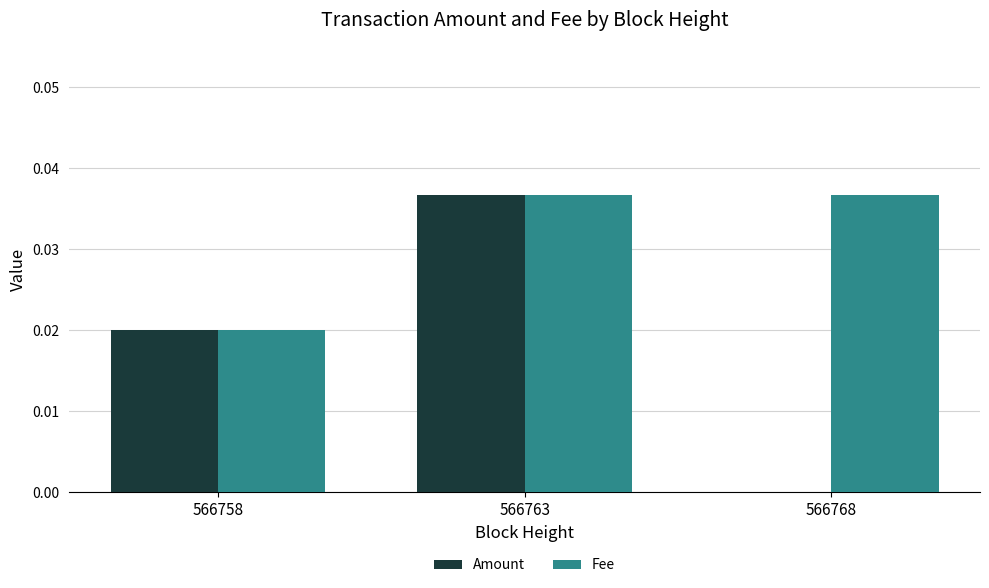

The Fee series shows 0.0 at 566763. True or false?

True